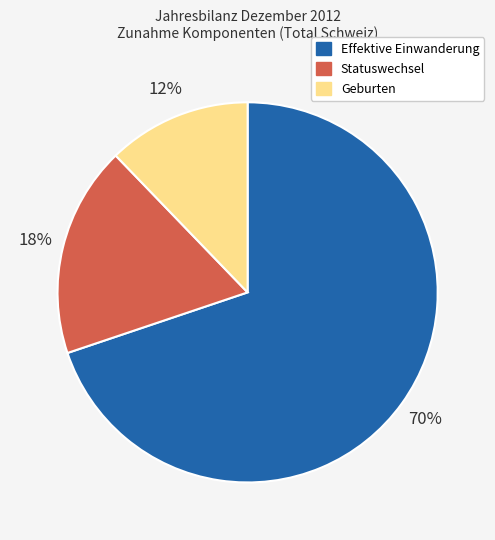

Between Effektive Einwanderung and Statuswechsel, which is larger?

Effektive Einwanderung